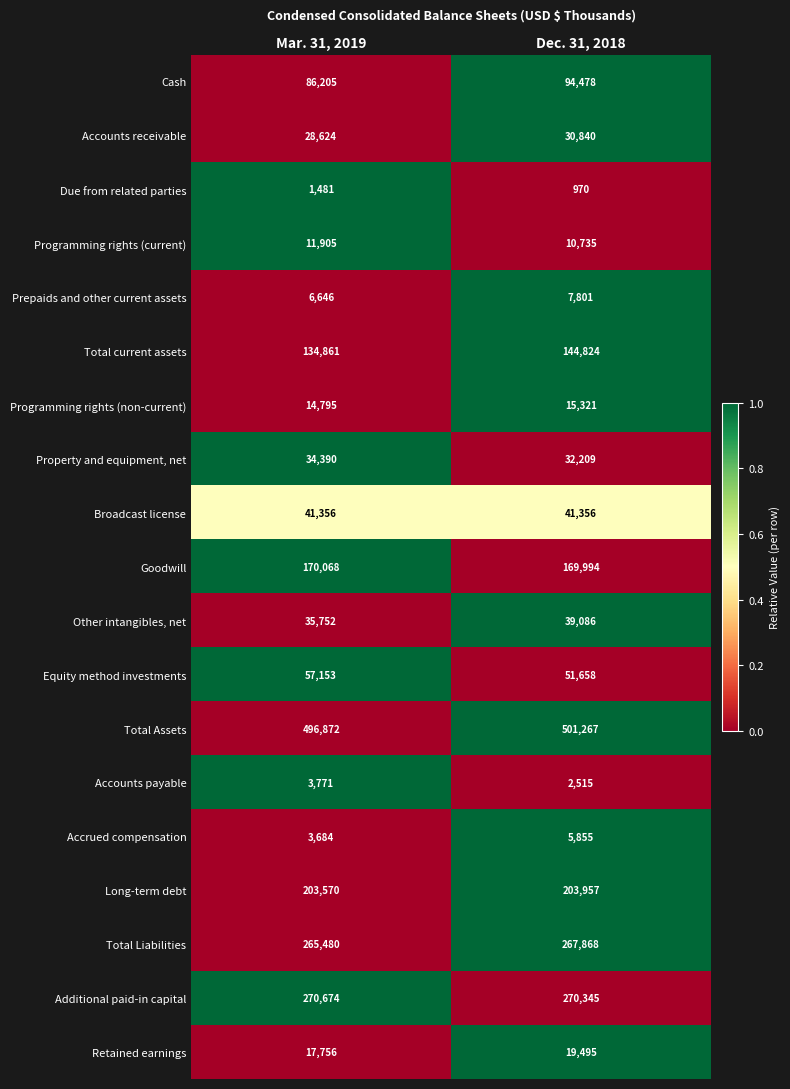

What is the average value of the Additional paid-in capital series?

270510